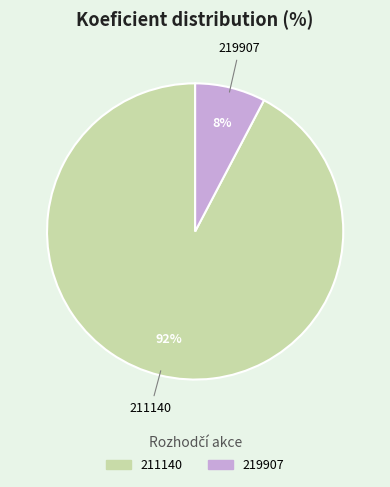

Which slice represents more than half of the pie?

211140